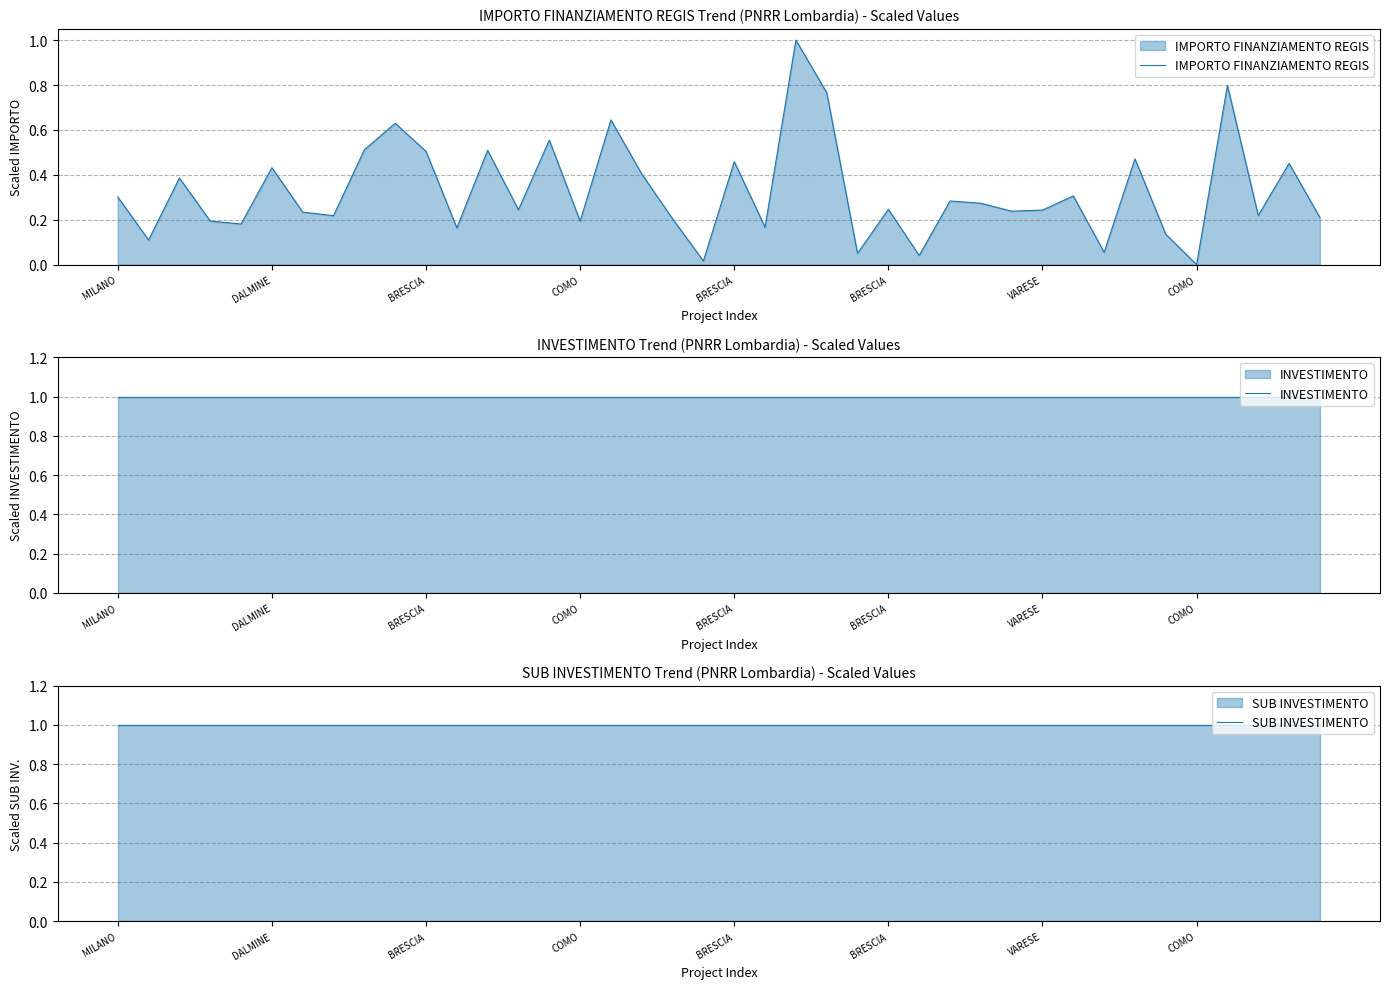

What is the difference between the maximum and second lowest values in the IMPORTO FINANZIAMENTO REGIS series?

1.0